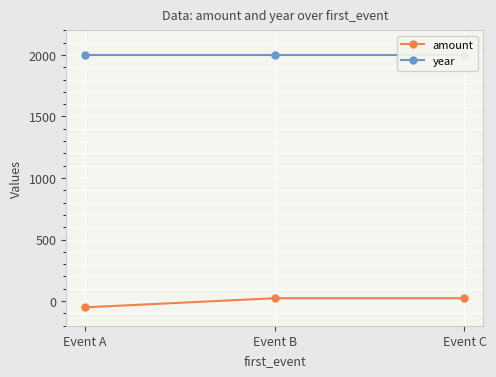

How many categories are shown in the chart?

3